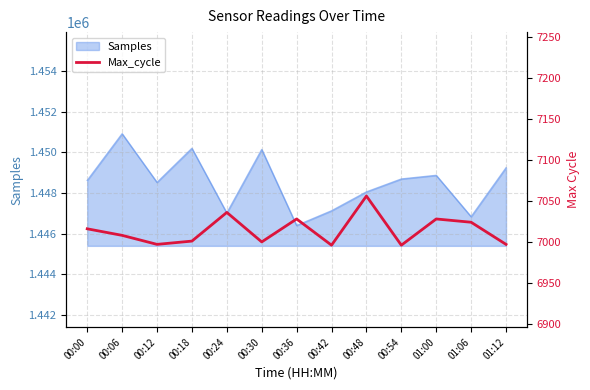

Where is the data nearest to the value 7026?

00:36